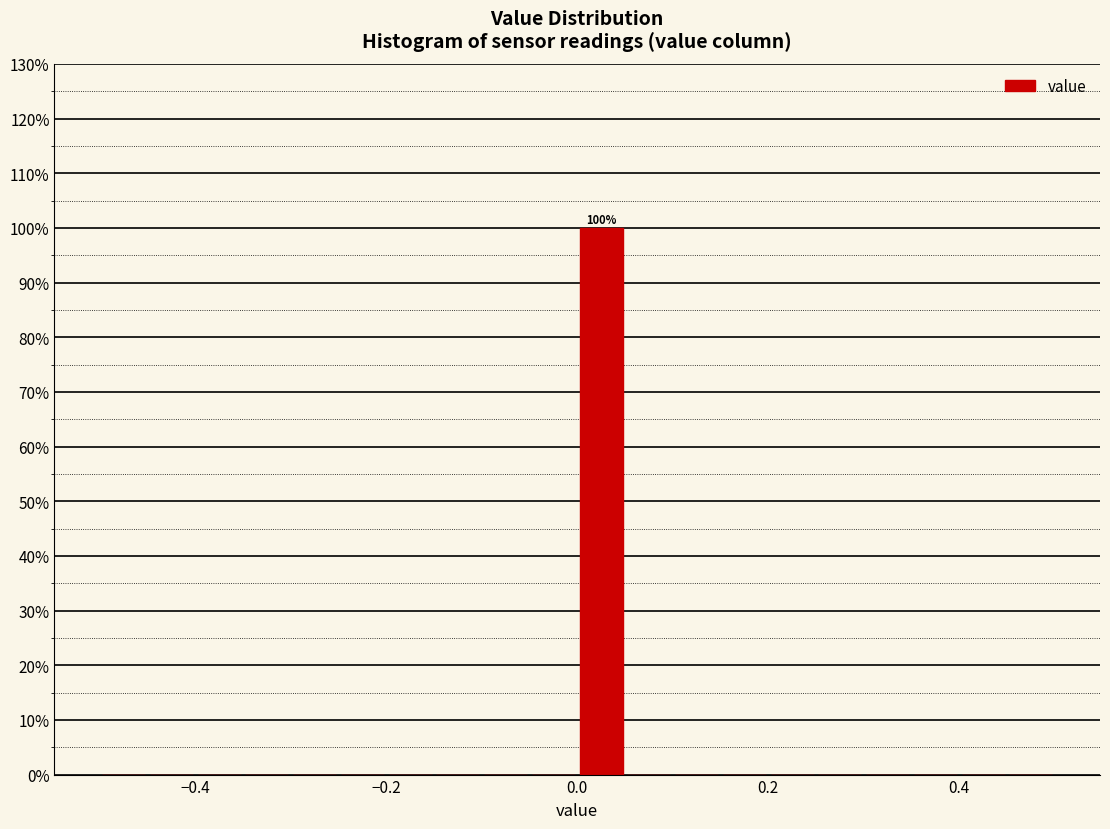

Around what value on the x-axis is the tallest bar? Give the approximate position of its centre, as read against the axis.

0.02